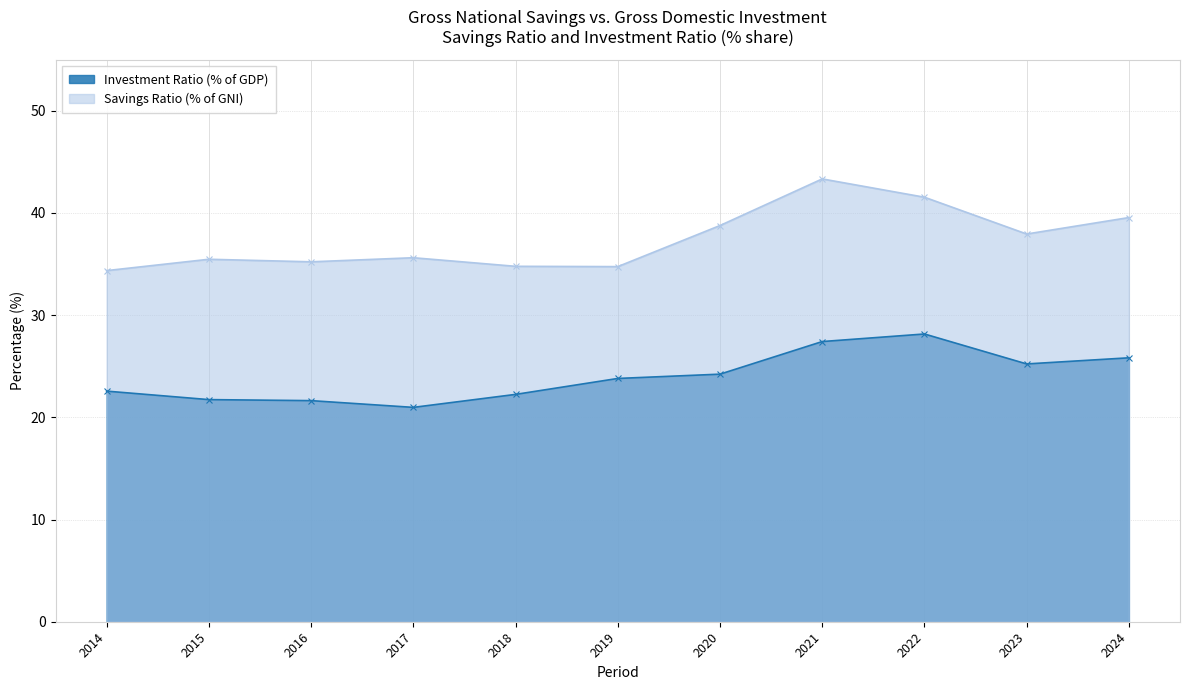

How many lines are shown in the chart?

2